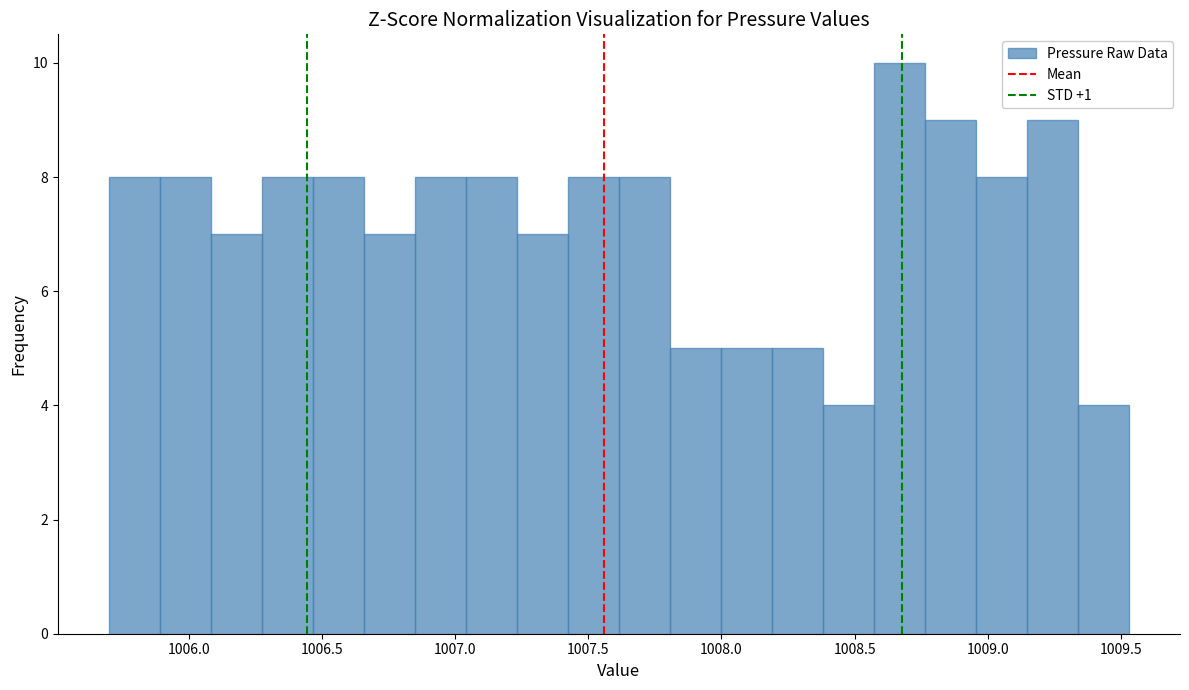

Read against the x-axis, roughly where is the centre of the tallest bar?

1008.65